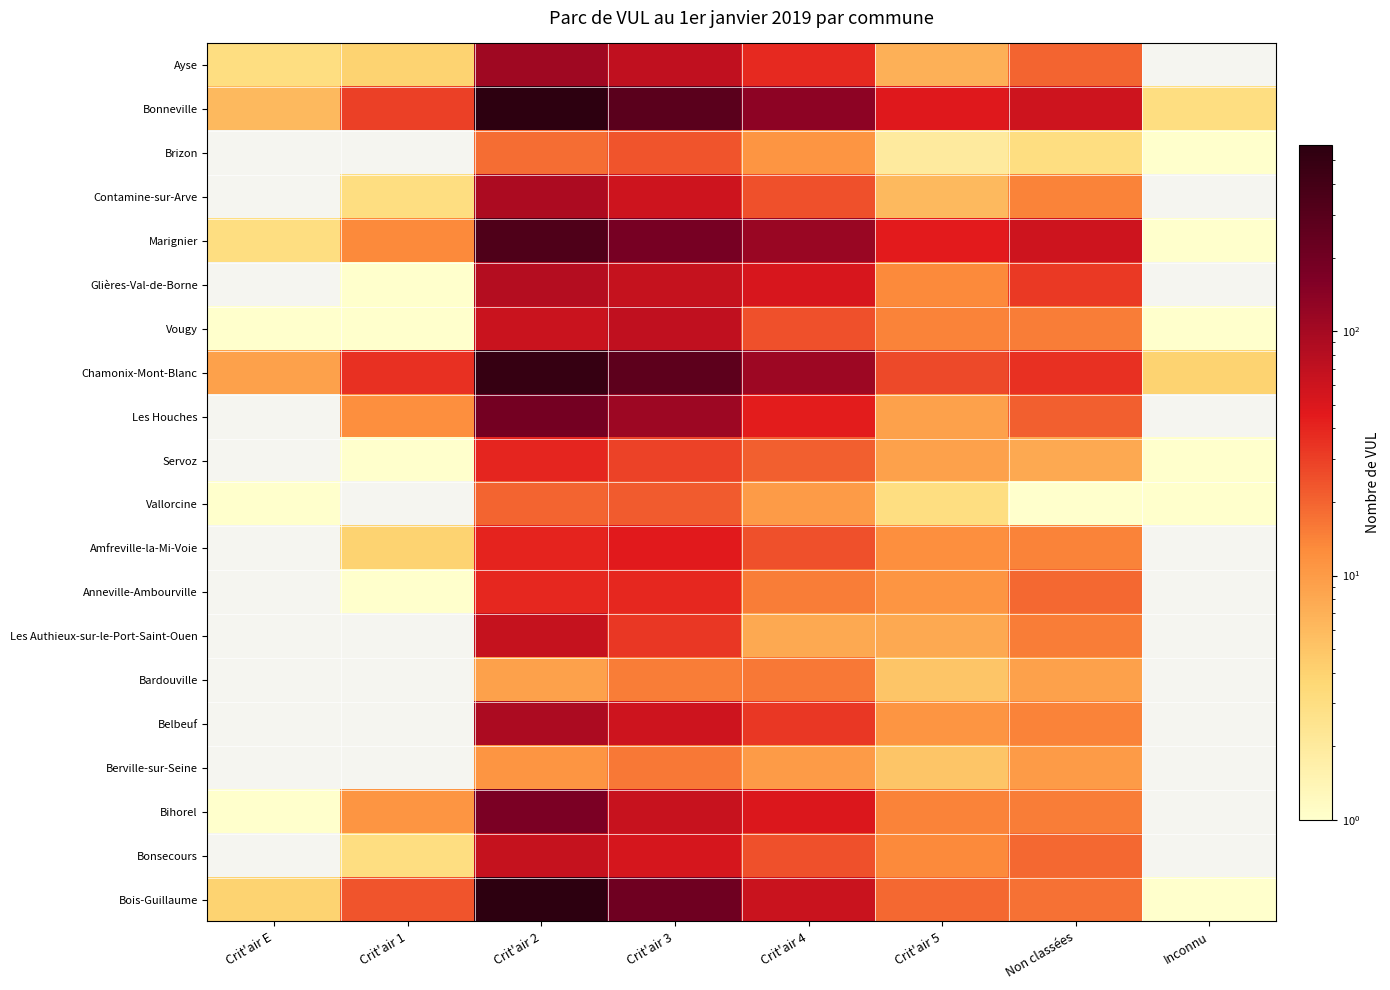

What is the highest value of the Vougy series?

70.0